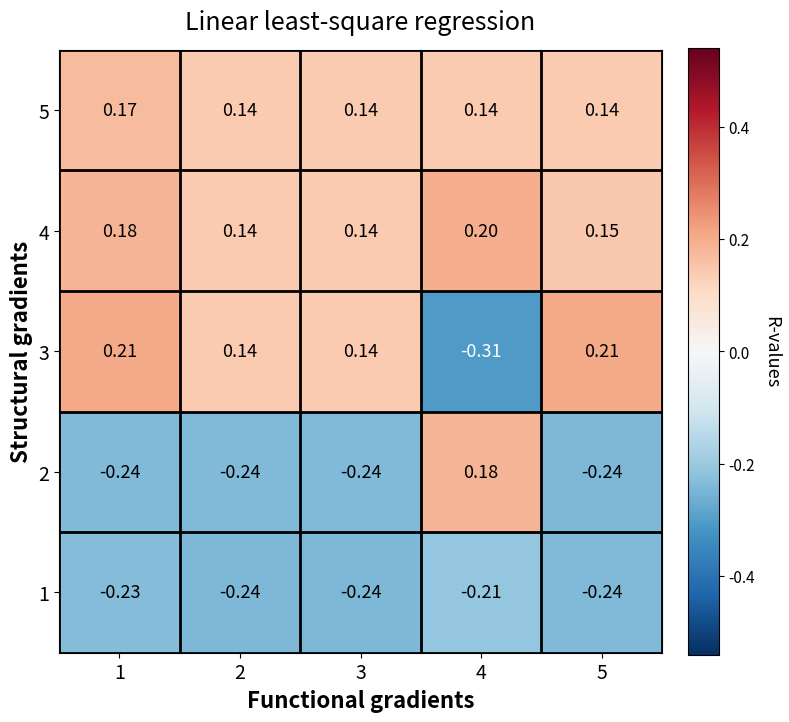

Is the value of 4 at 3 greater than the value of 2 at 5?

Yes